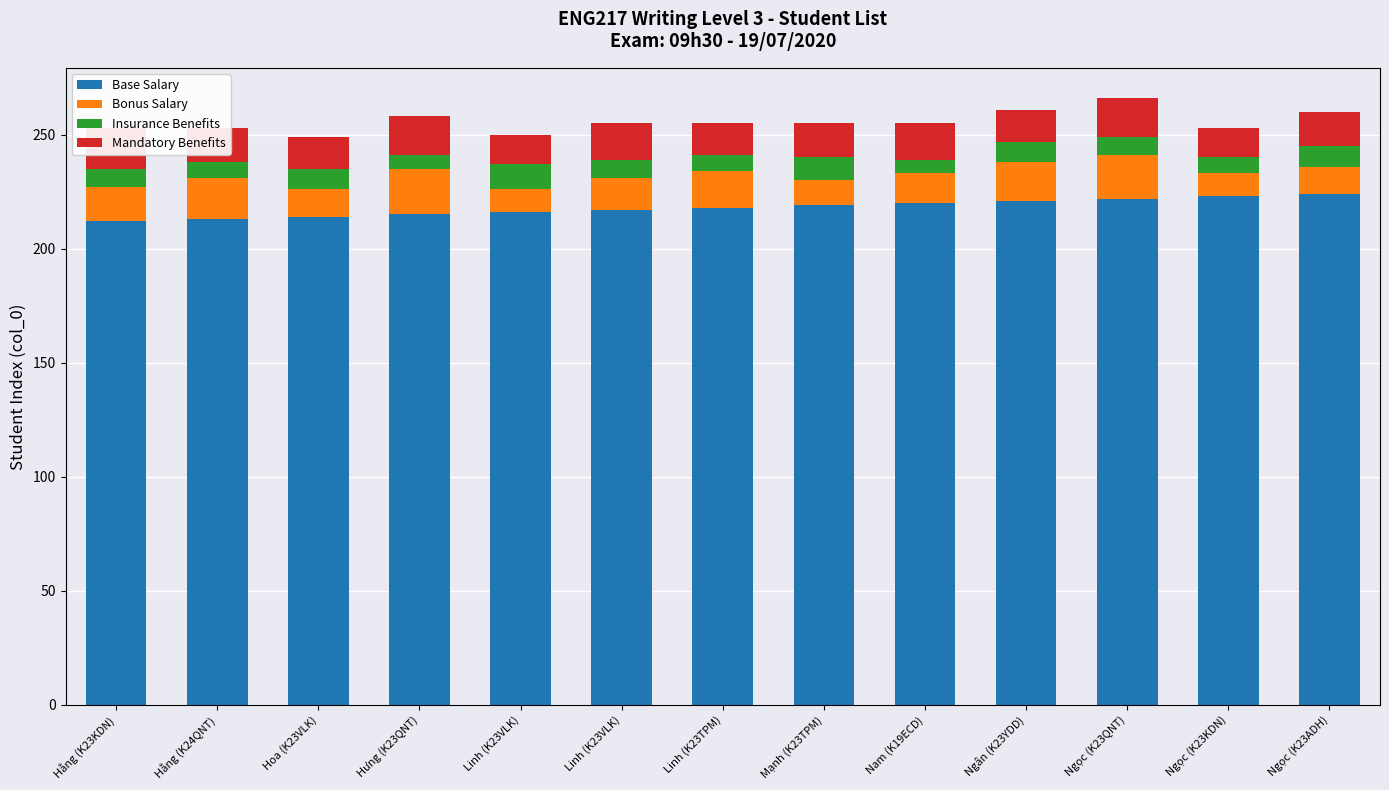

At which category is the sum across all series the highest?

Ngọc (K23QNT)